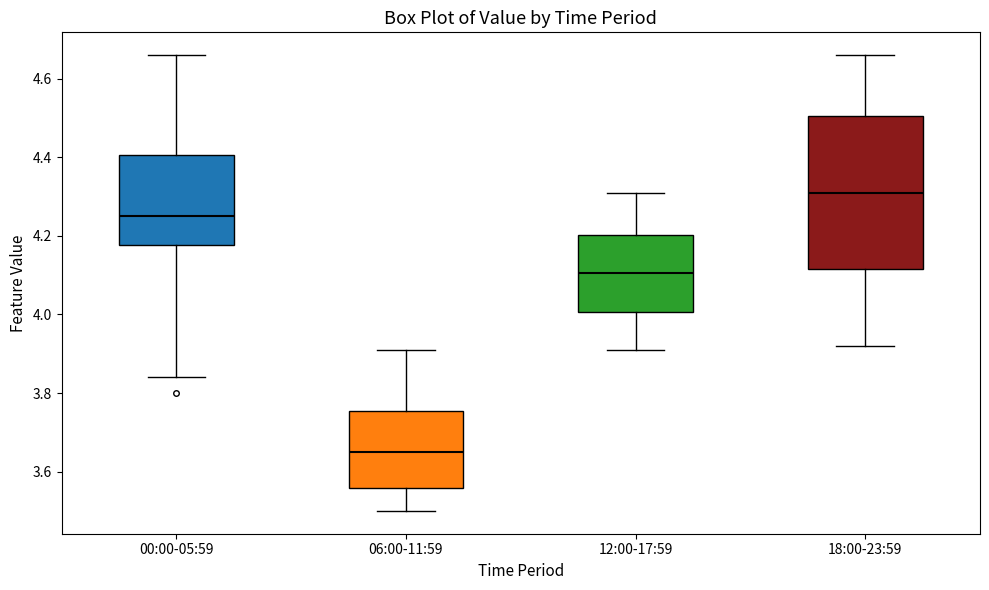

Reading left to right, transcribe this box plot: for each box, give where its median line is, the range the box spans, and where its two whiskers end, as read against the y-axis. The values are not printed on the chart, so give them approximately, as read against the axis.

00:00-05:59: median 4.26, box 4.18 to 4.40, whiskers 3.84 to 4.66
06:00-11:59: median 3.66, box 3.56 to 3.76, whiskers 3.50 to 3.92
12:00-17:59: median 4.10, box 4.00 to 4.20, whiskers 3.92 to 4.32
18:00-23:59: median 4.32, box 4.12 to 4.50, whiskers 3.92 to 4.66